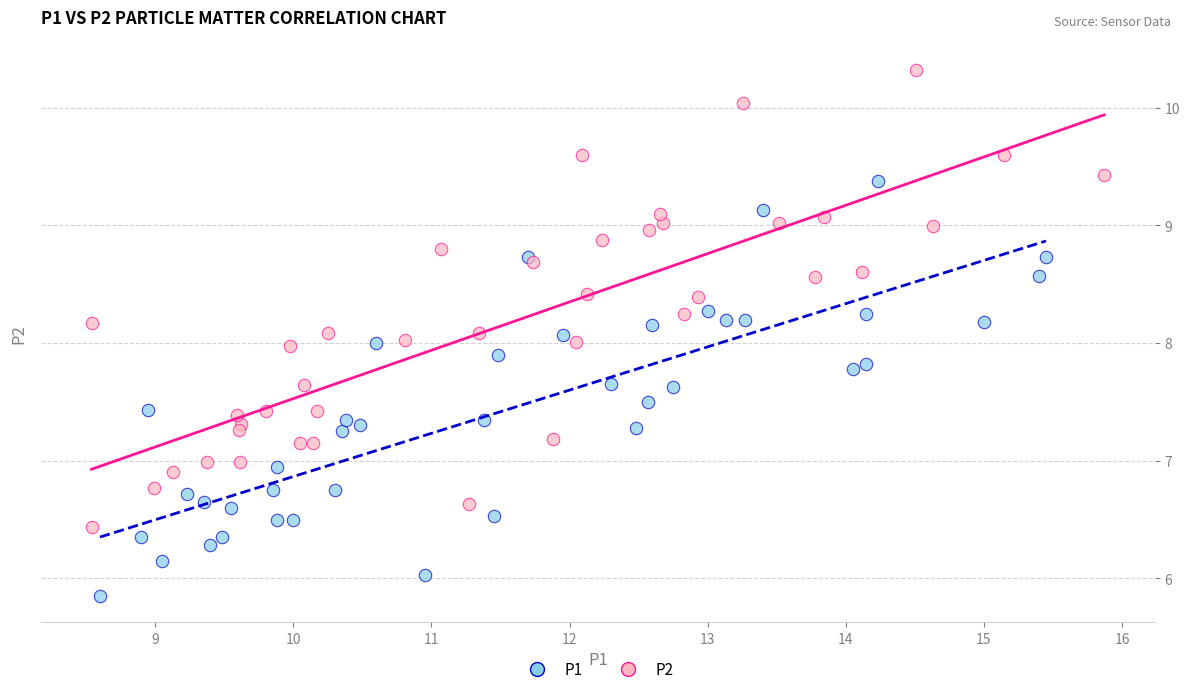

What are all the series names shown in the legend?

P1, P2